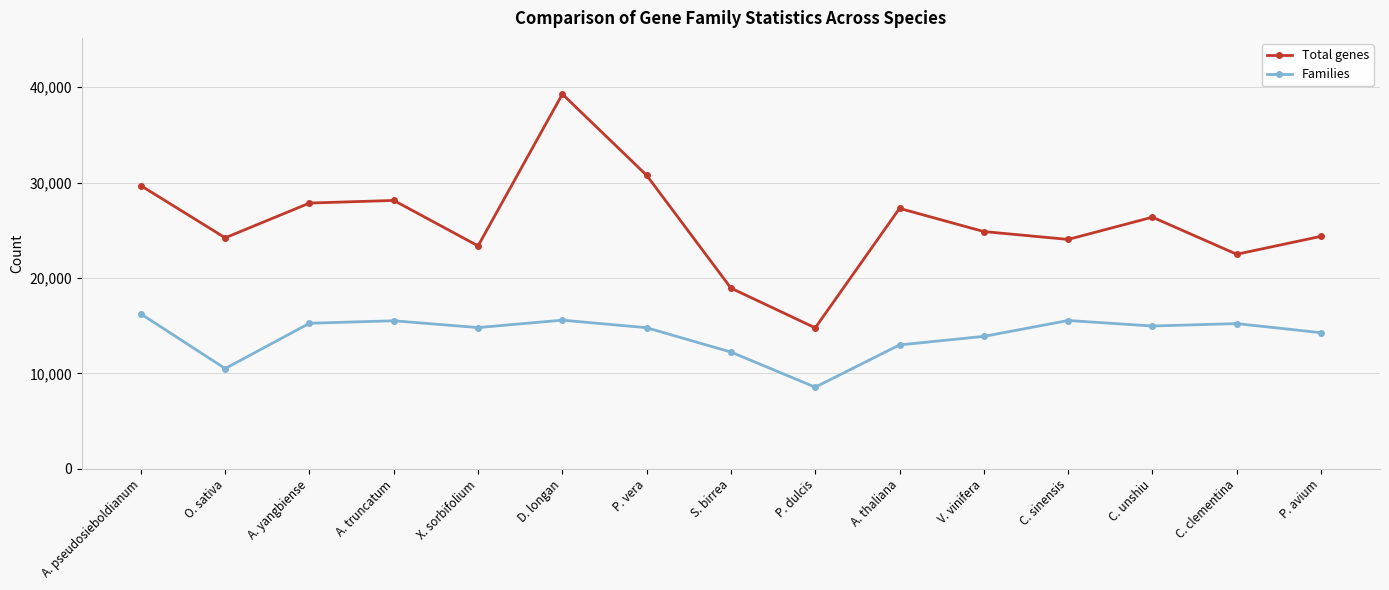

True or false: Total genes and Families intersect in this chart.

False